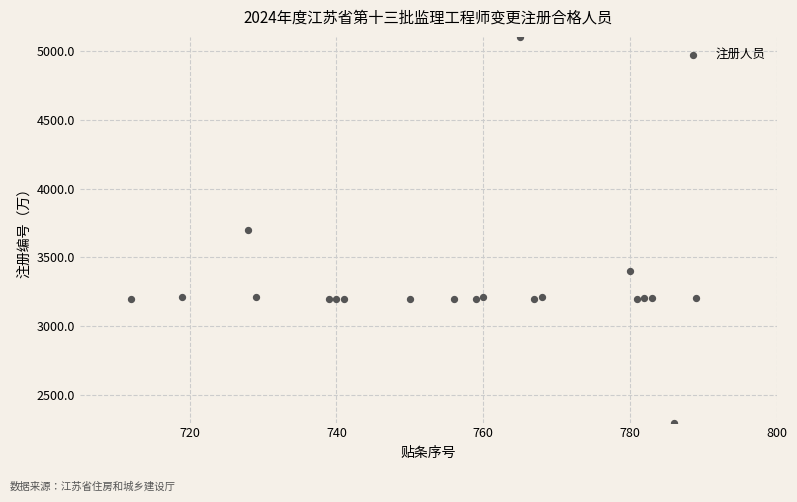

What is the range of X values (max minus min)?

77.0